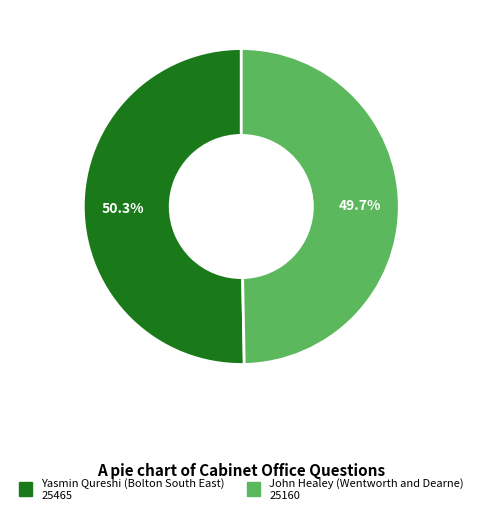

Count the number of slices in the pie.

2